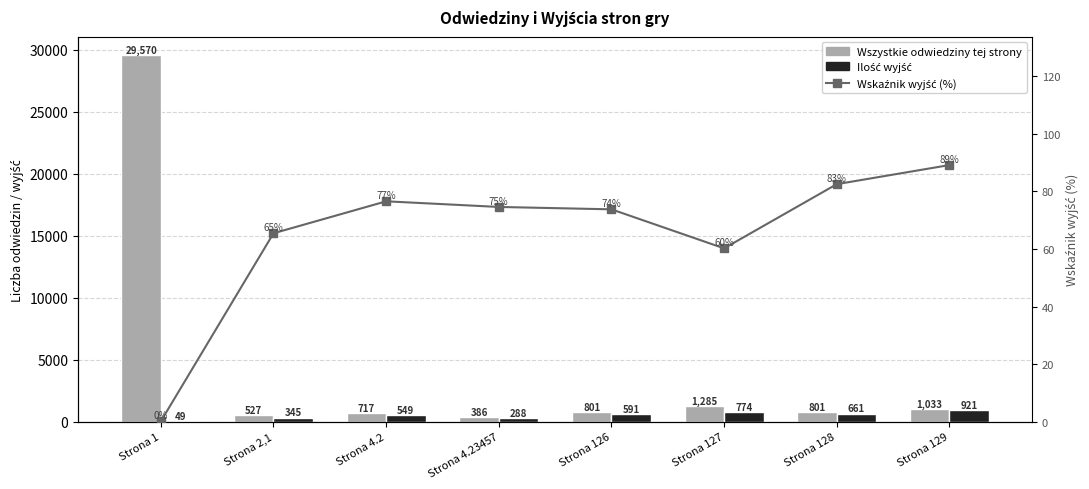

True or false: Wskaźnik wyjść (%) has a value of 153.1 at Strona 129.

False